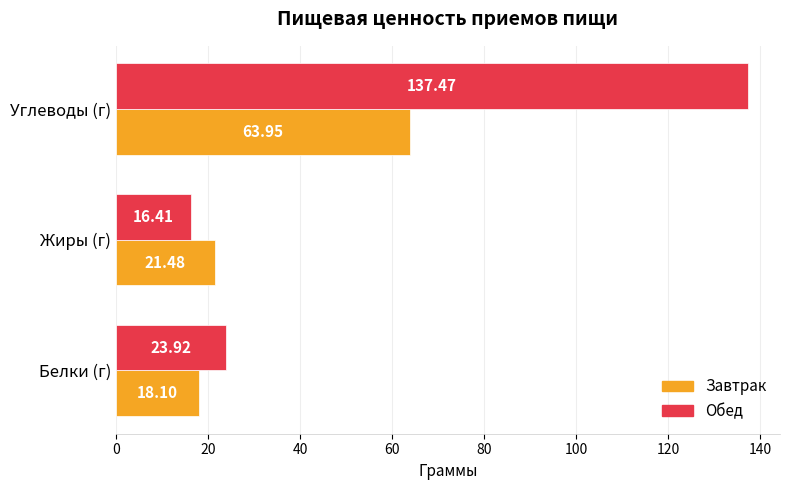

Which series has the widest spread of values?

Обед